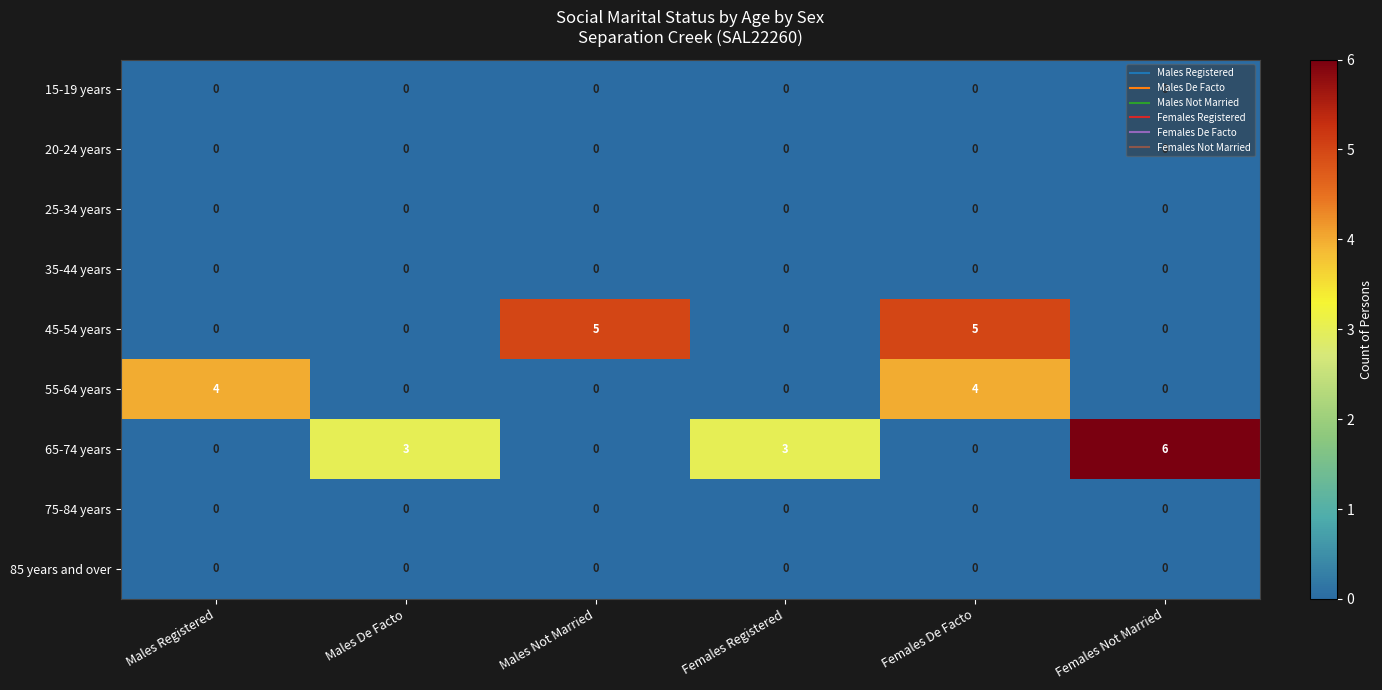

What is the maximum value for 65-74 years?

6